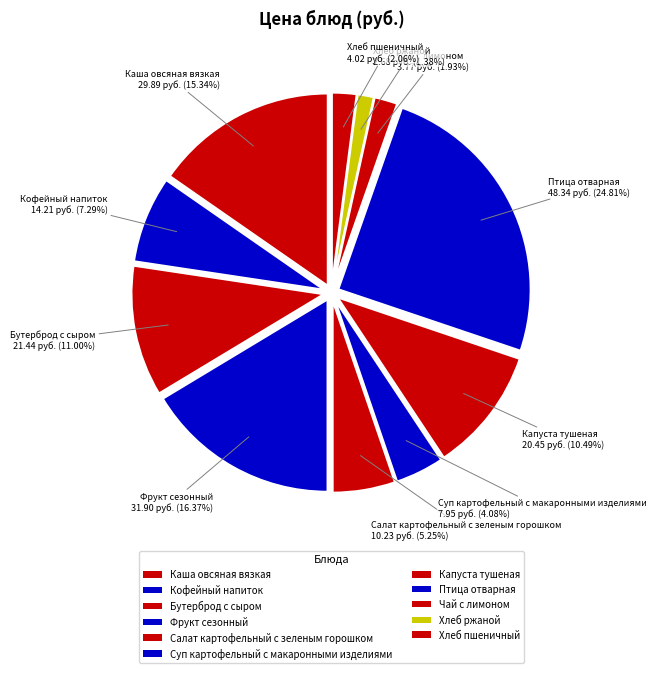

Combined, what portion of the pie is Чай с лимоном and Хлеб ржаной?

3.3%